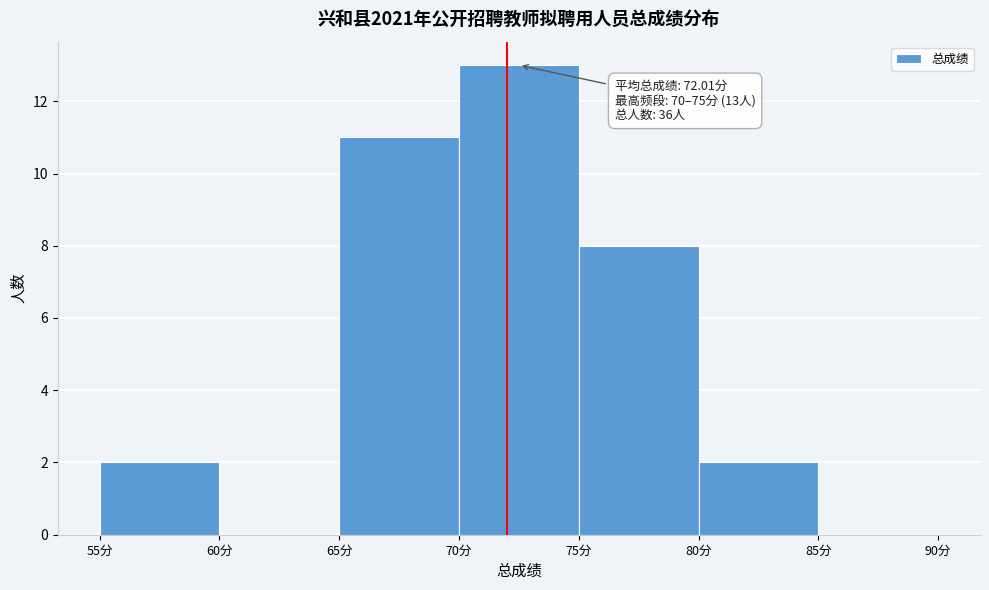

Over which range of the x-axis is the bar tallest?

70 to 75